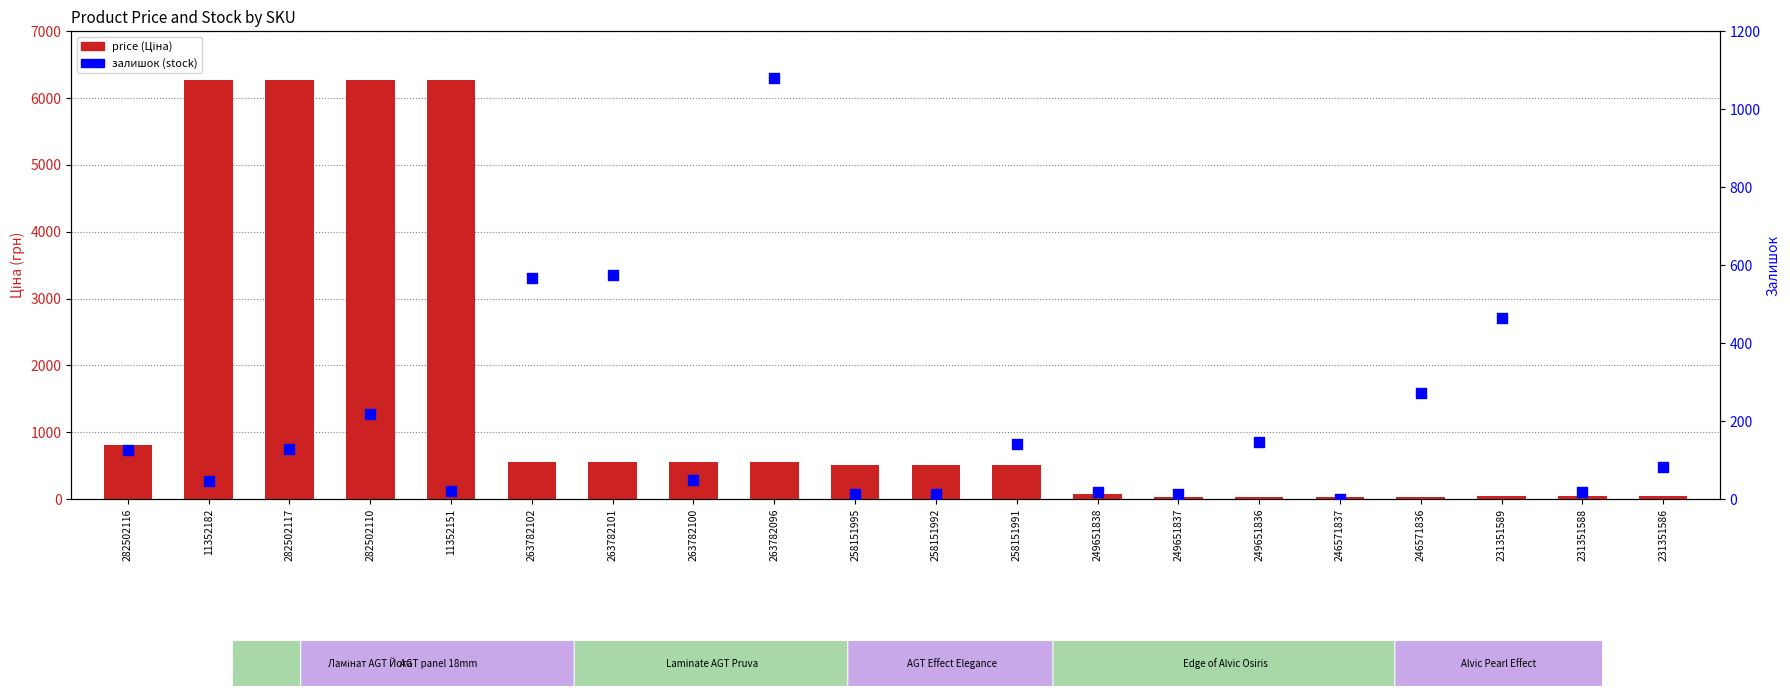

What are all the series names shown in the legend?

price, залишок